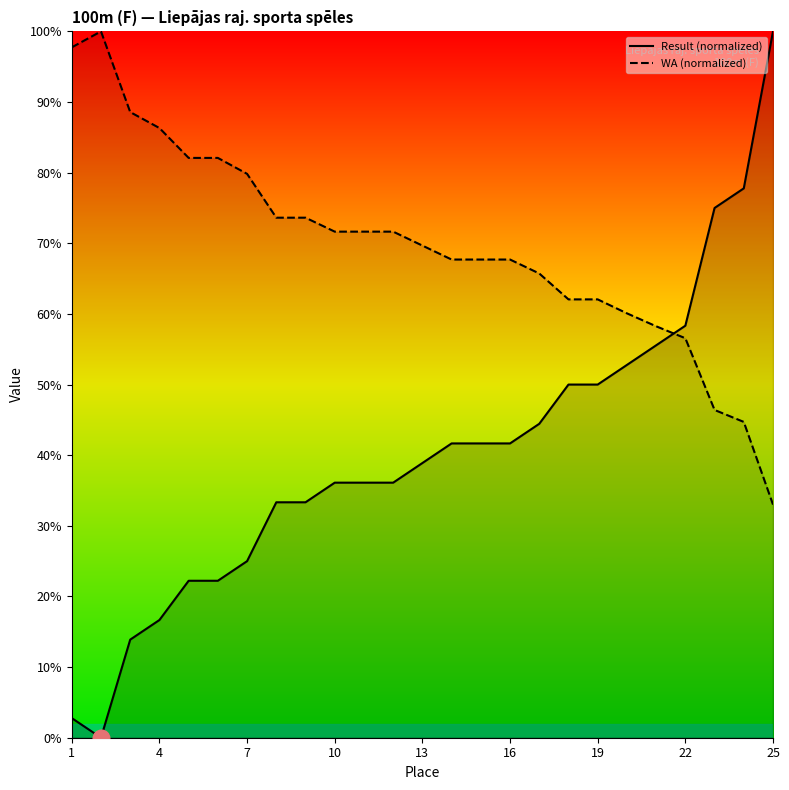

What are all the series names shown in the legend?

Result, WA